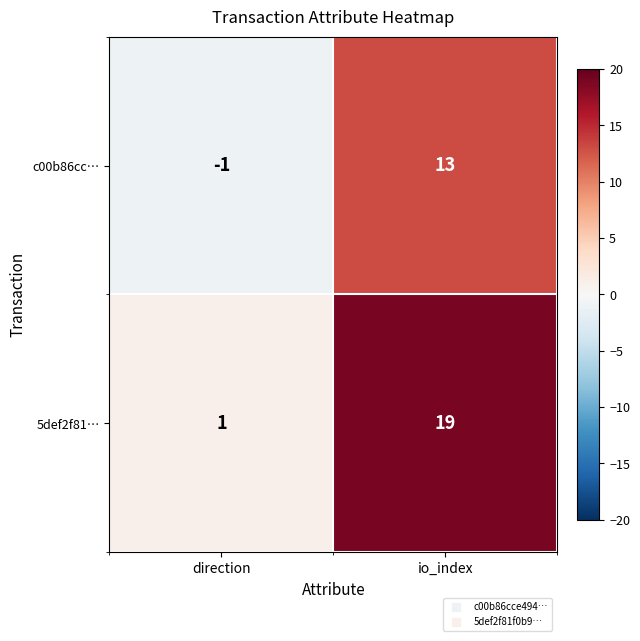

What is the spread (max minus min) of values at io_index?

6